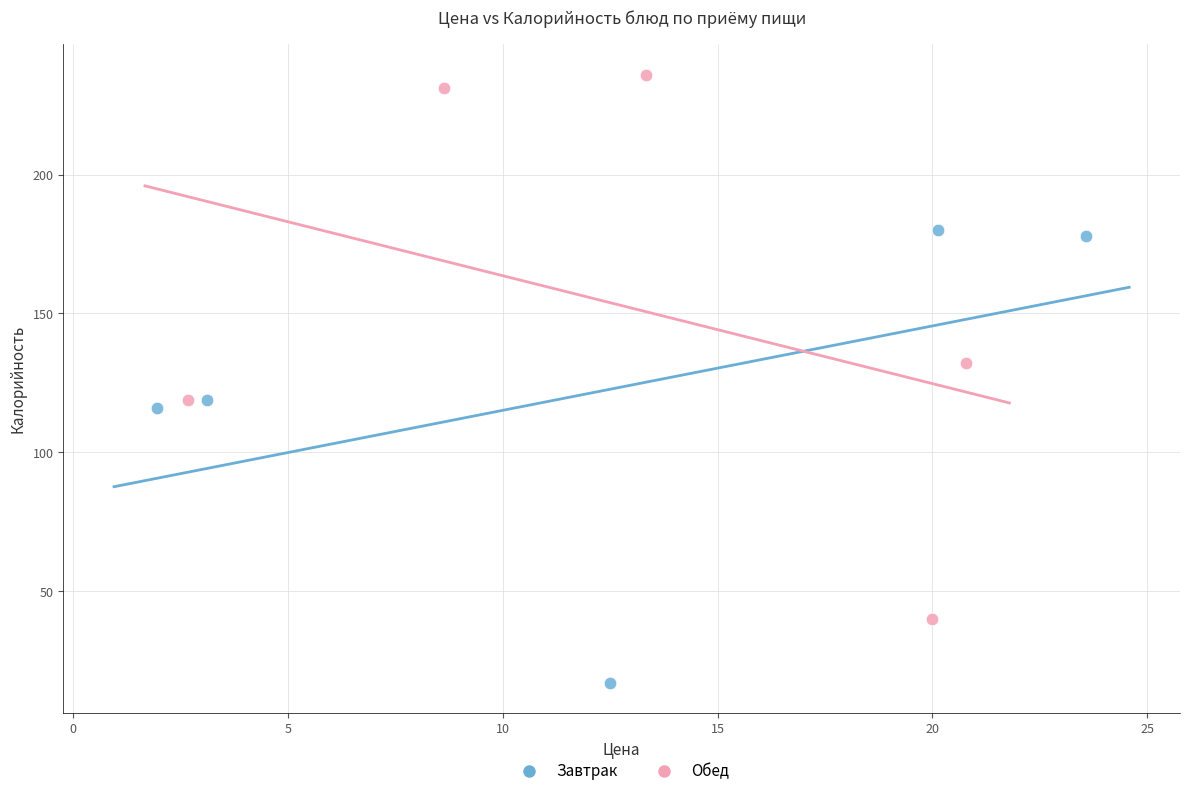

Which series reaches the maximum Y coordinate?

Обед